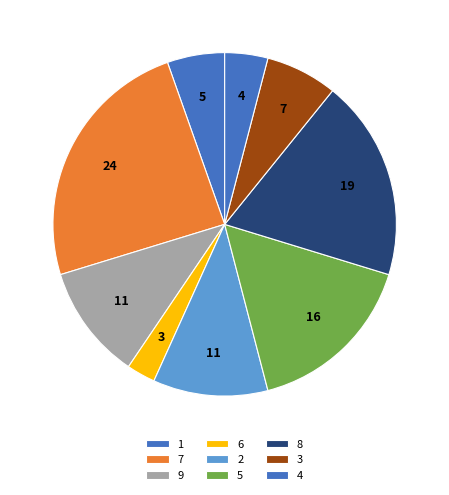

How many slices are in this pie chart?

9